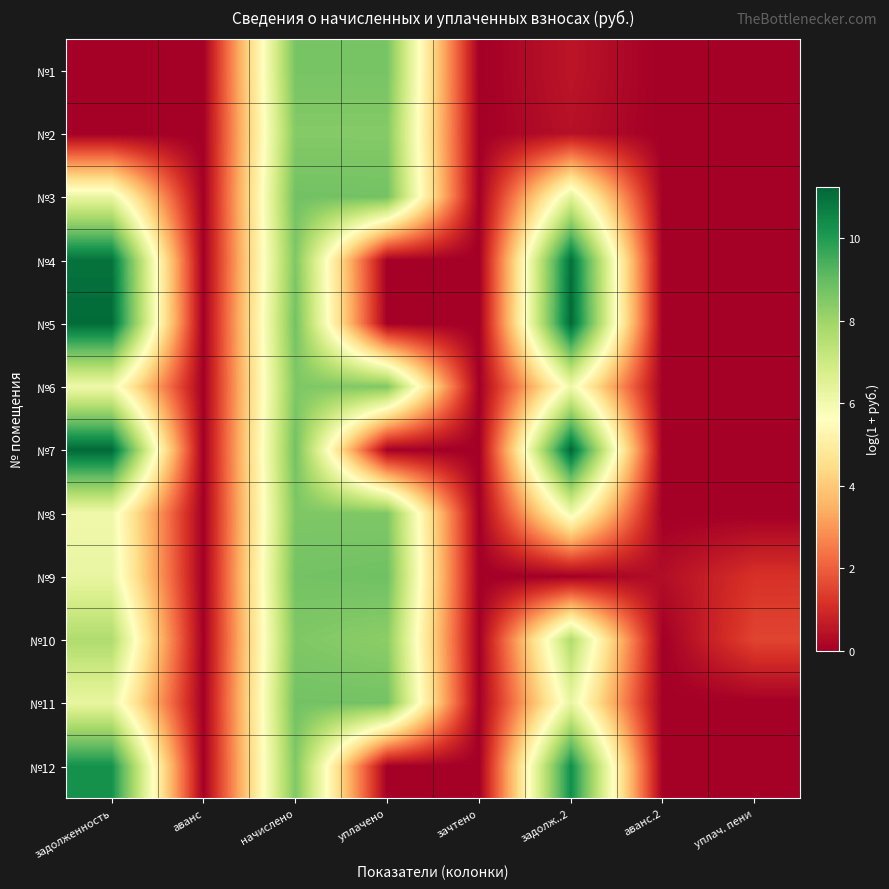

What is the total value across all series at уплачено?

68.8